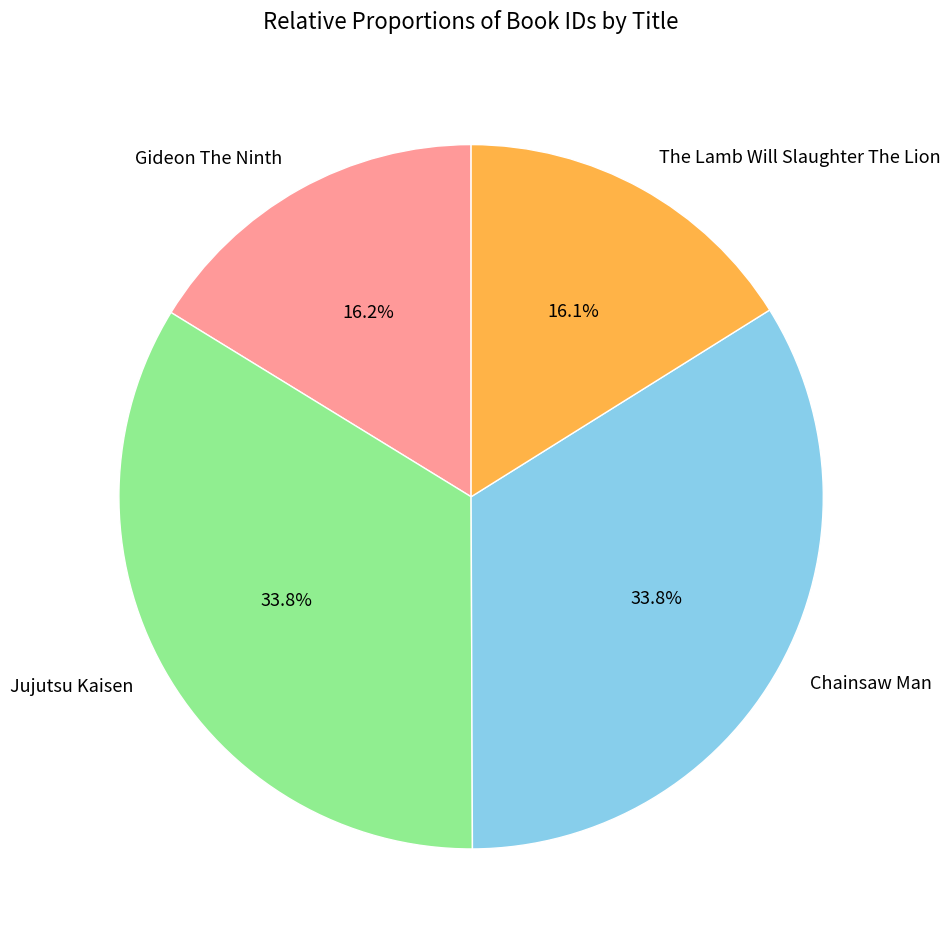

How many segments does this pie chart have?

4